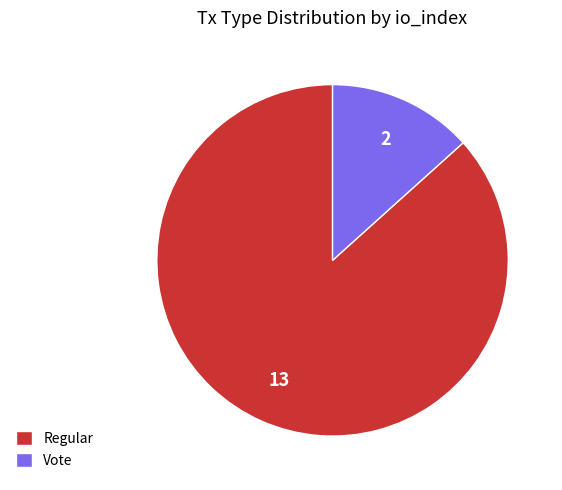

Rank the categories by value from lowest to highest.

Vote, Regular